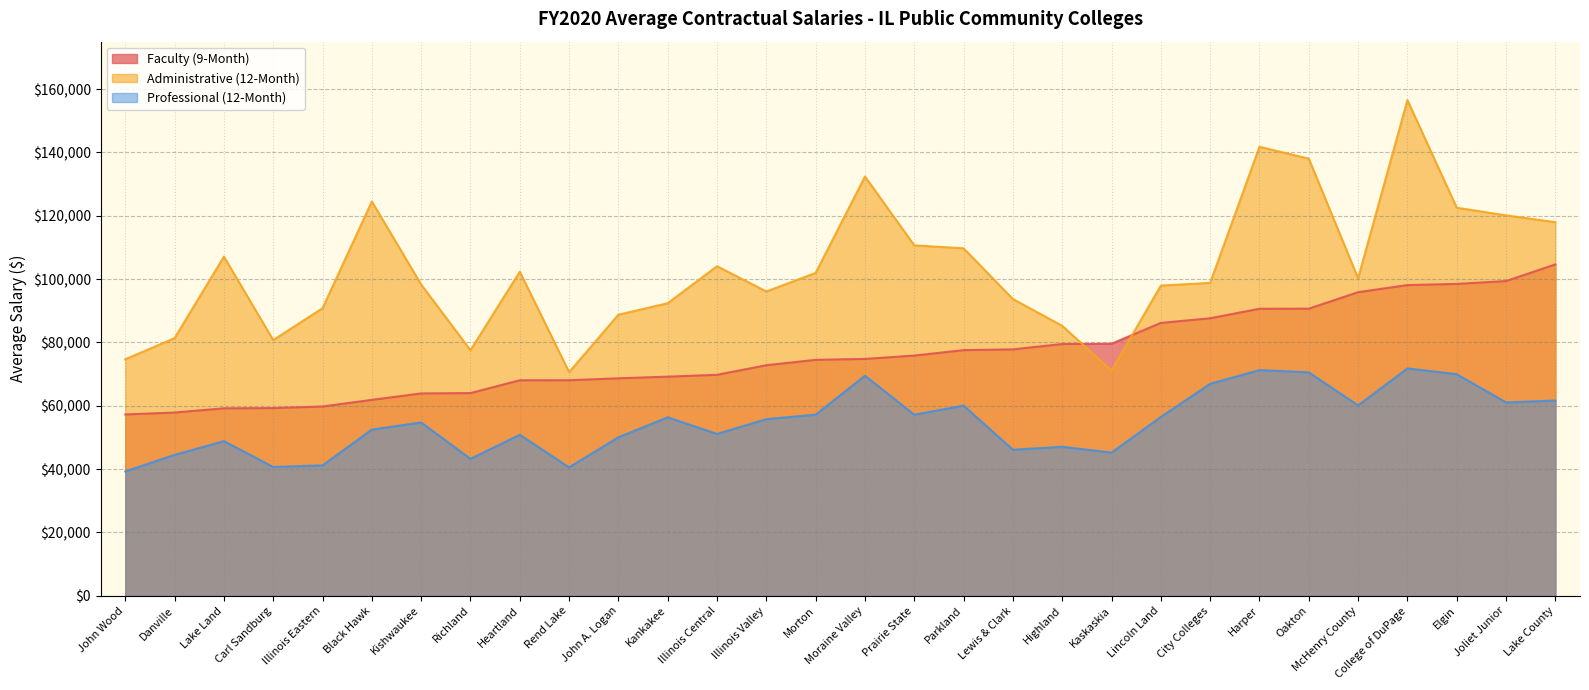

The Administrative (12-Month) series shows 61203.7 at Heartland. True or false?

False